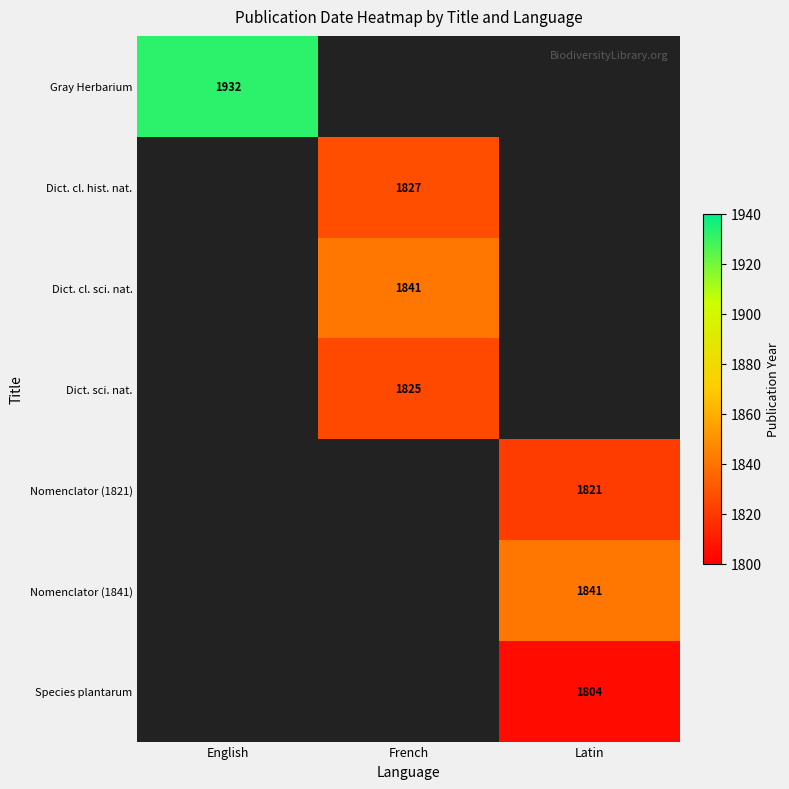

The Gray Herbarium series shows 1028 at English. True or false?

False